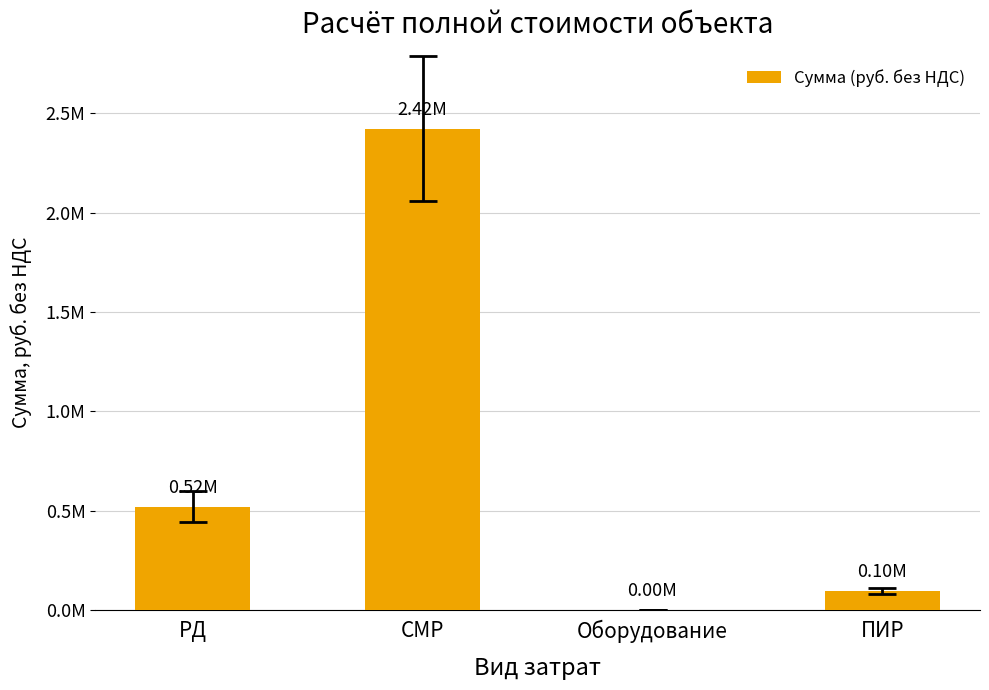

How many data points are above 520705?

2